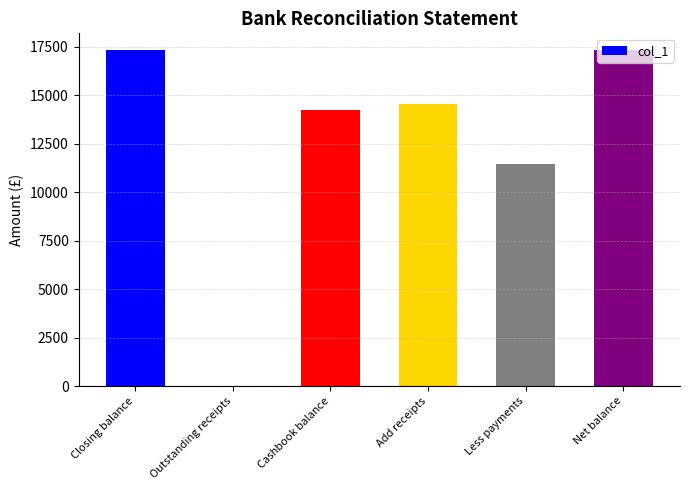

What is the sum of the values at Add receipts and Net balance?

31864.3